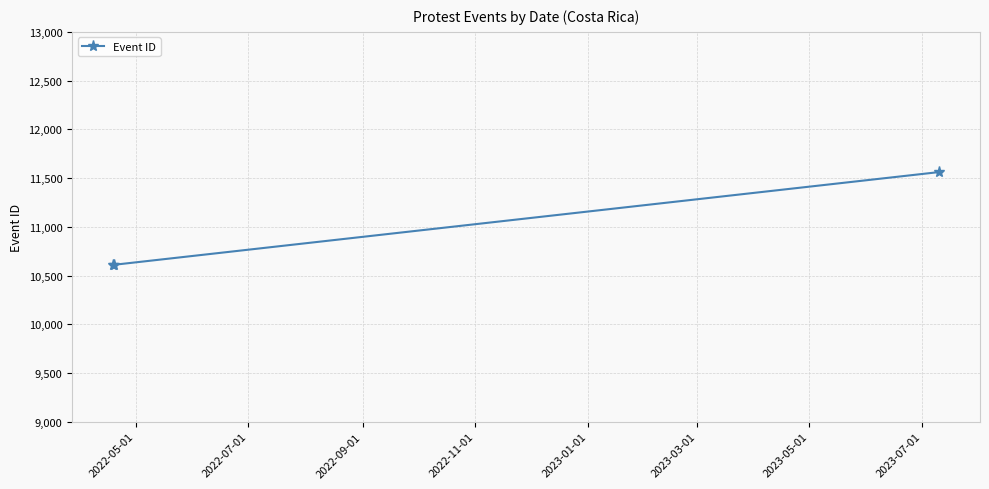

What is the maximum value shown in the chart?

11561